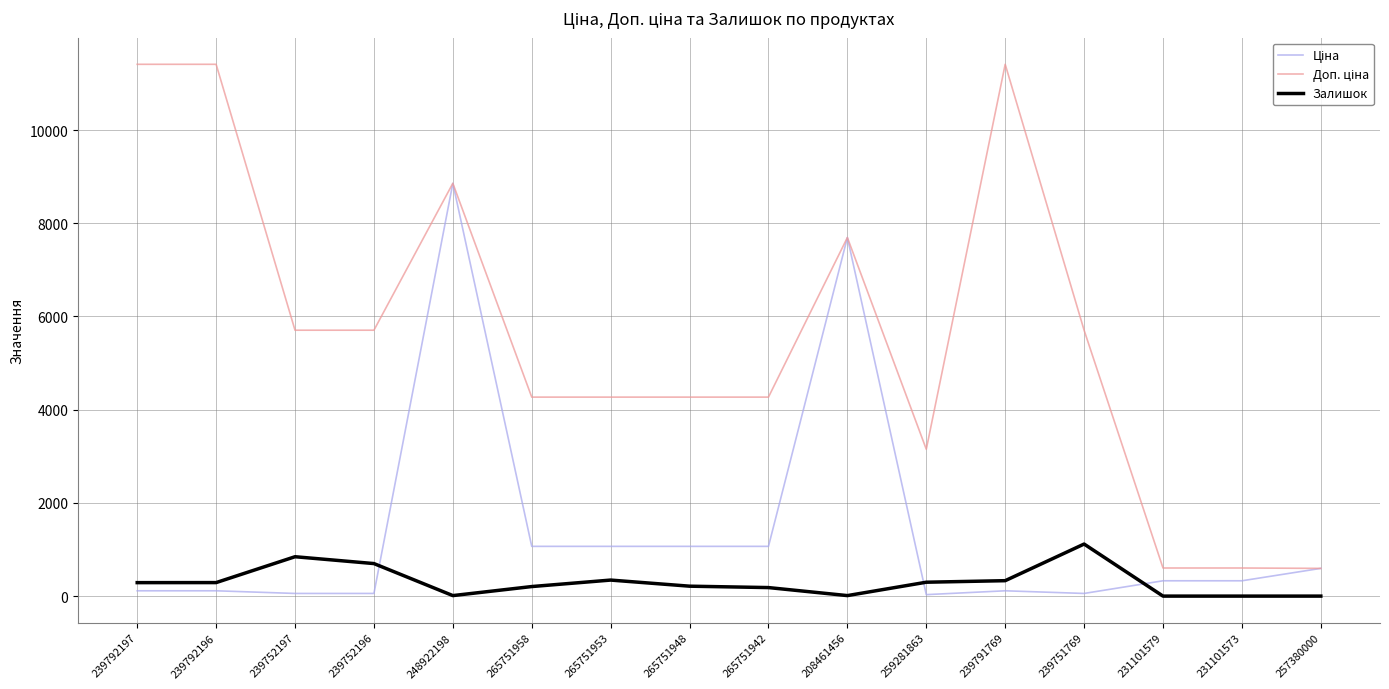

At which category is the sum across all series the highest?

248922198